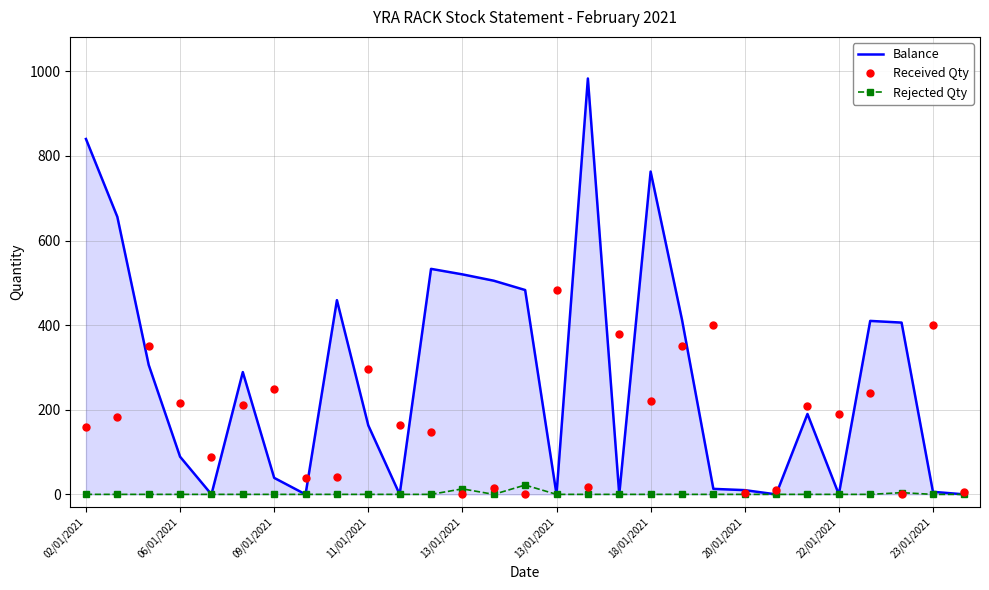

Which series has the widest spread of values?

Balance